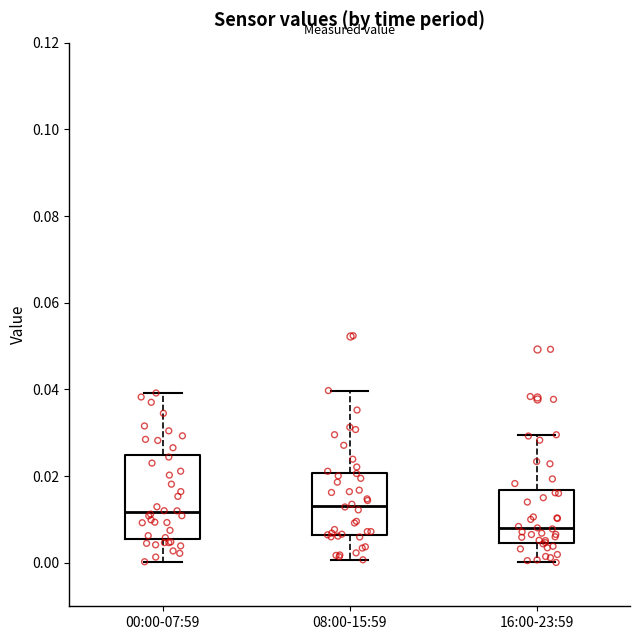

Which box is the tallest, from its lower edge to its upper edge?

00:00-07:59